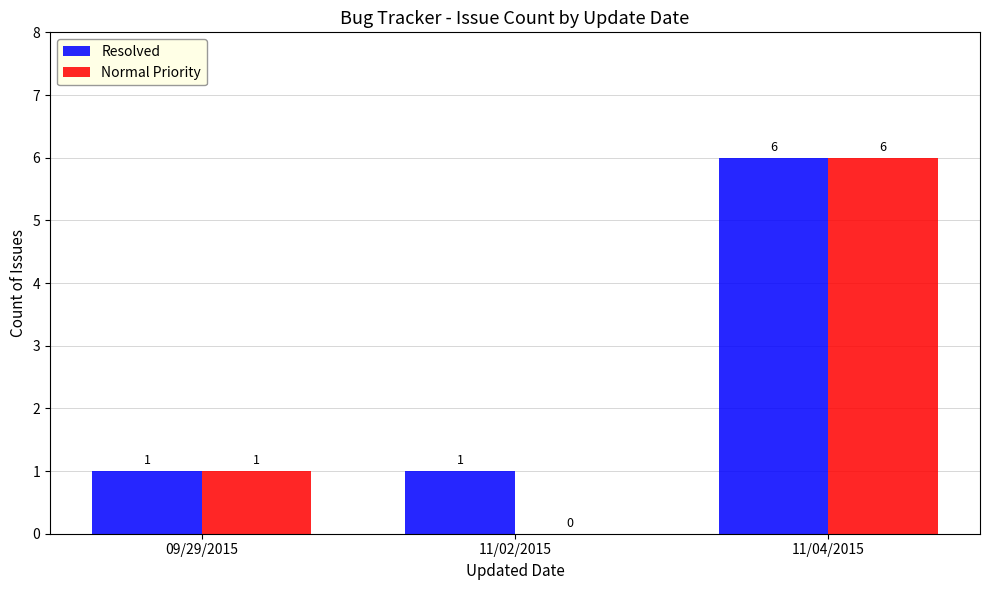

What is the approximate value of Normal Priority at 11/04/2015?

6